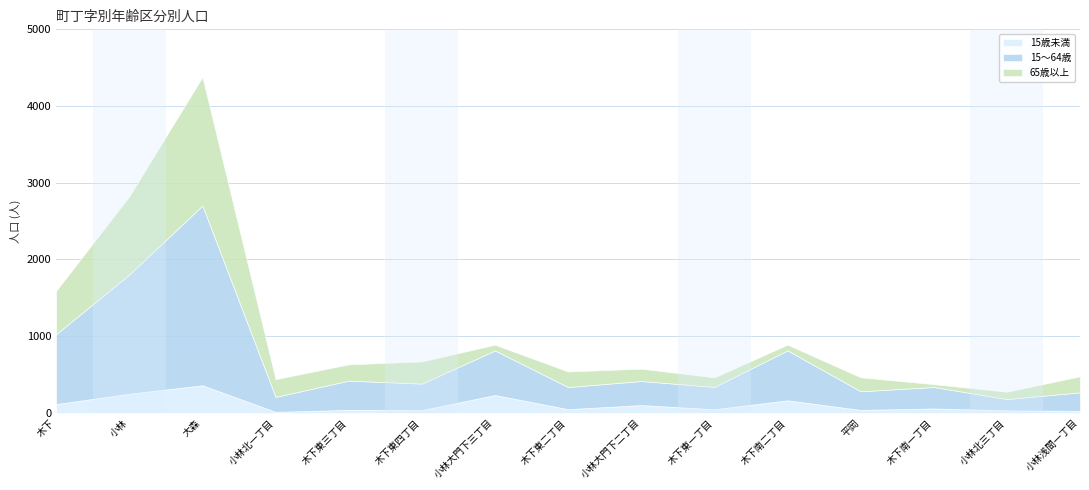

At which category does the chart reach its minimum across all series?

小林北一丁目